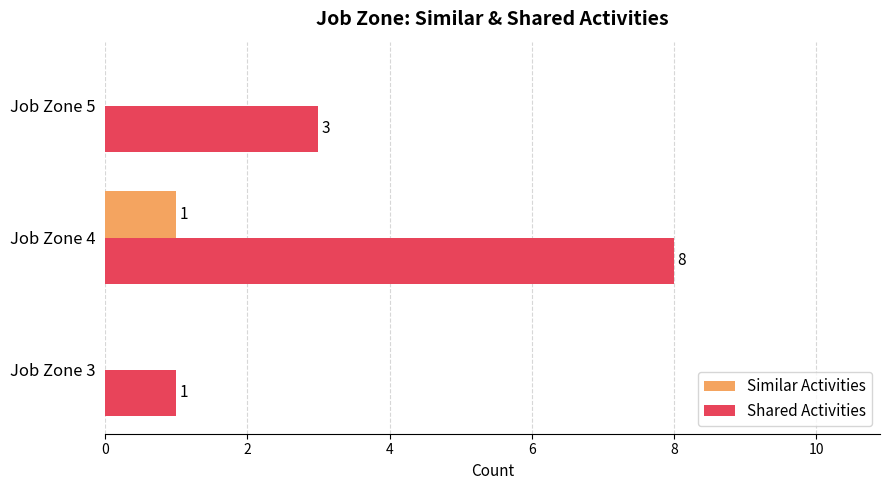

How many Similar Activities values are between 0 and 1?

3